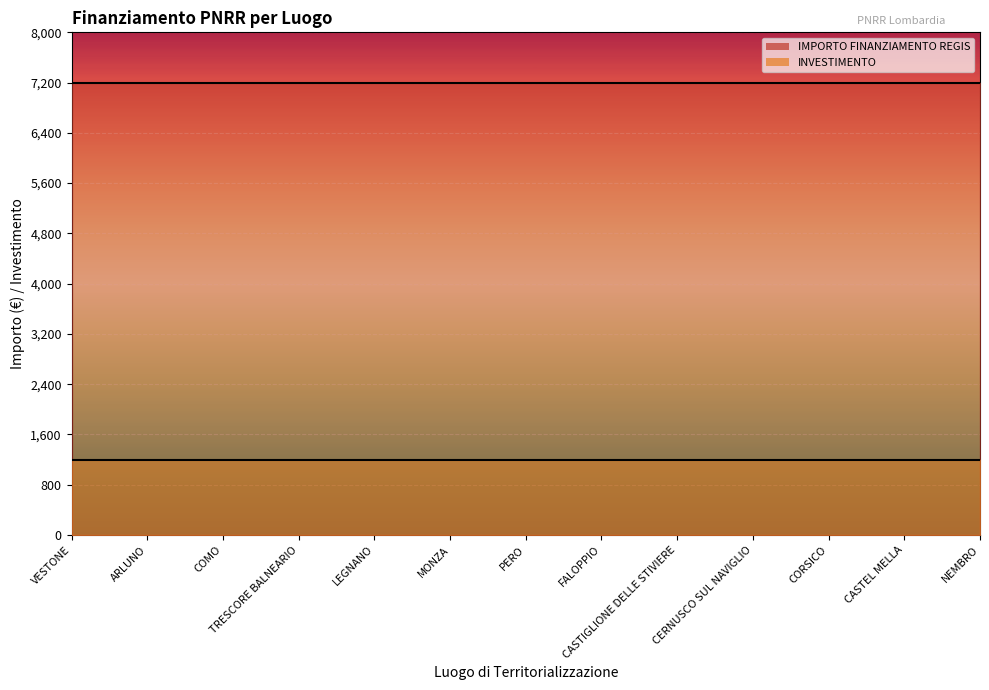

What are all the series names shown in the legend?

IMPORTO FINANZIAMENTO REGIS, INVESTIMENTO